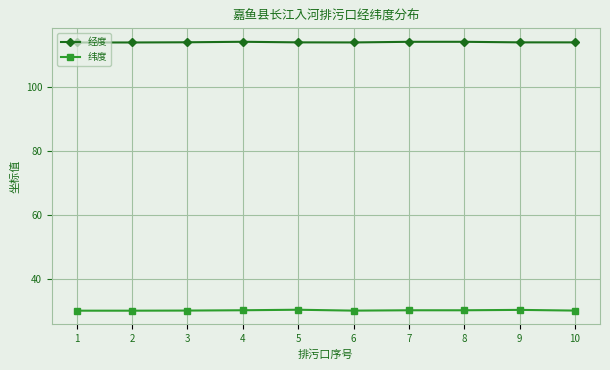

True or false: 经度 and 纬度 cross at least once.

False